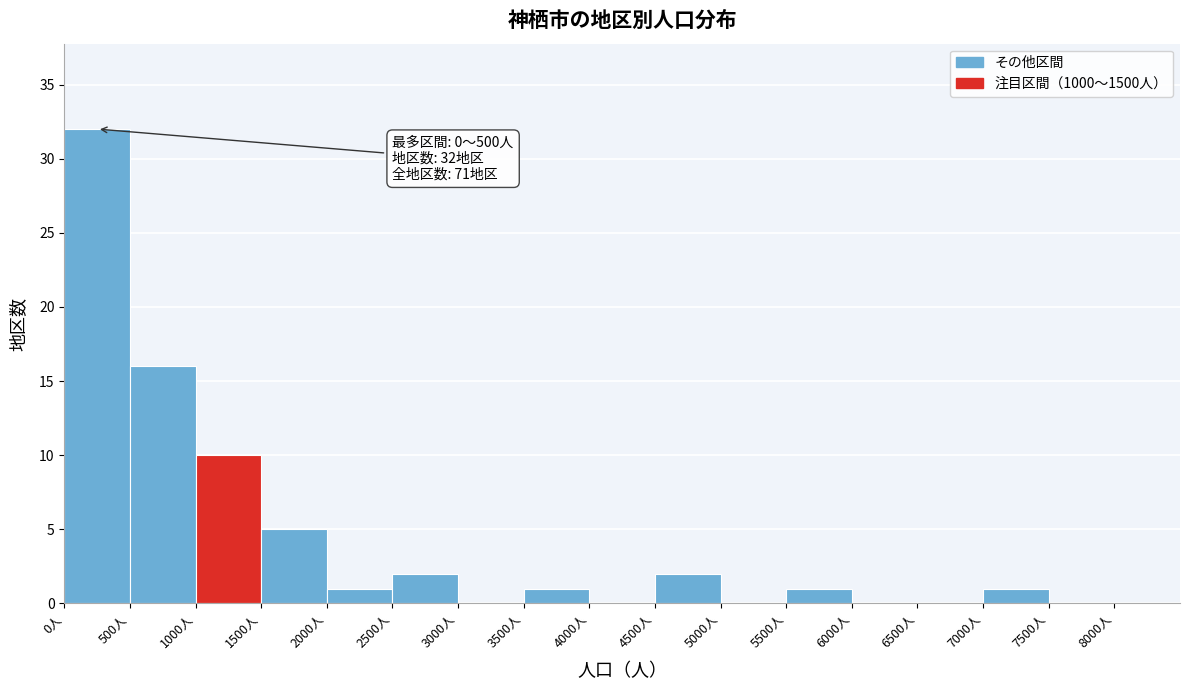

Over which range of the x-axis is the bar tallest?

0 to 500